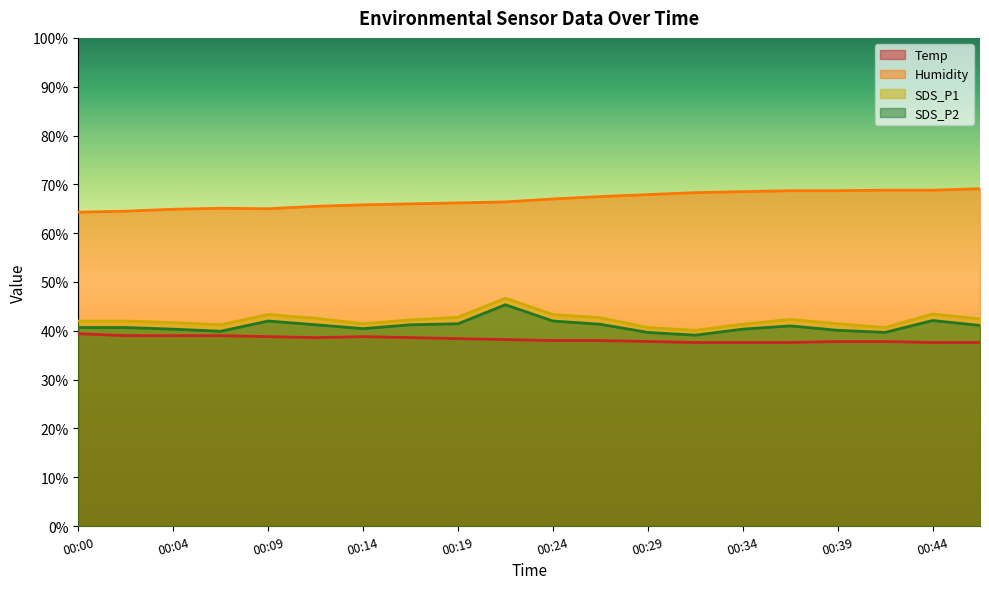

What is the sum of all Humidity values?

1337.0